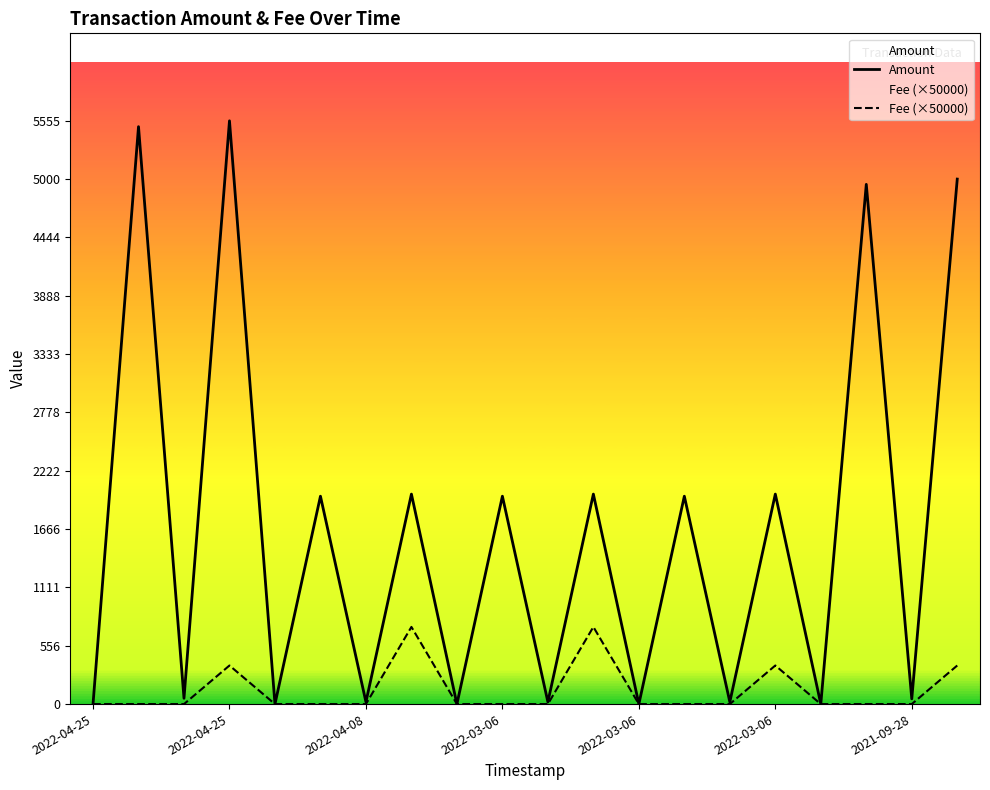

Count the number of categories in the chart.

20